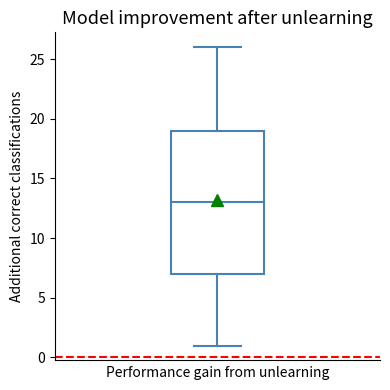

Where is the upper edge of the box on the y-axis? The values are not printed on the chart, so give them approximately, as read against the axis.

19